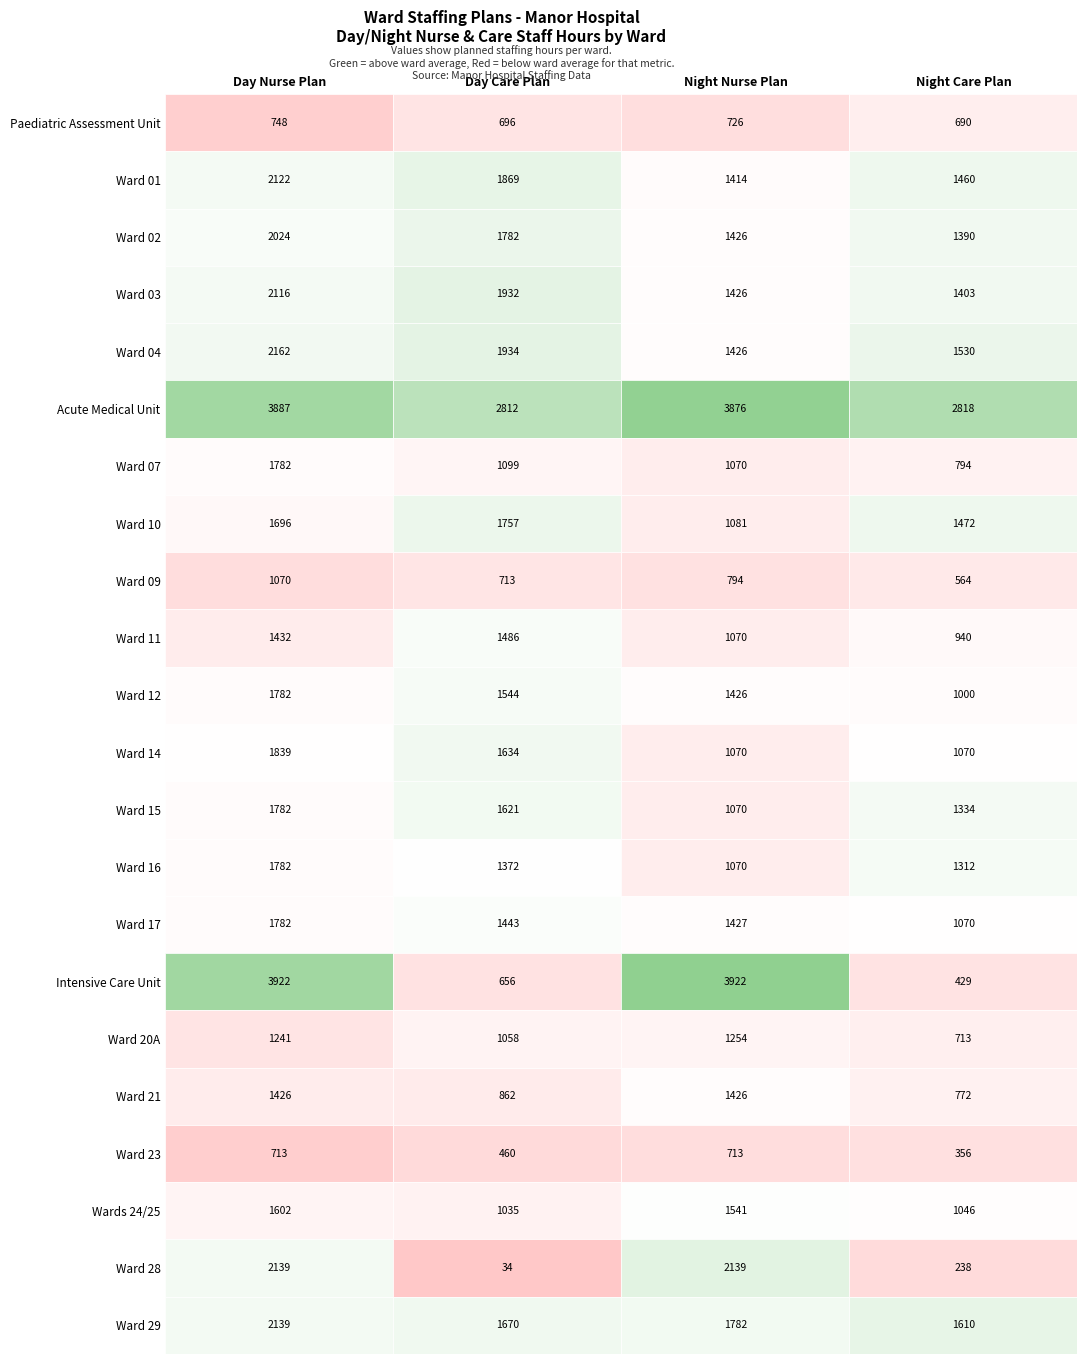

Is it true that Ward 03 equals 2531.0 at Night Nurse Plan?

False